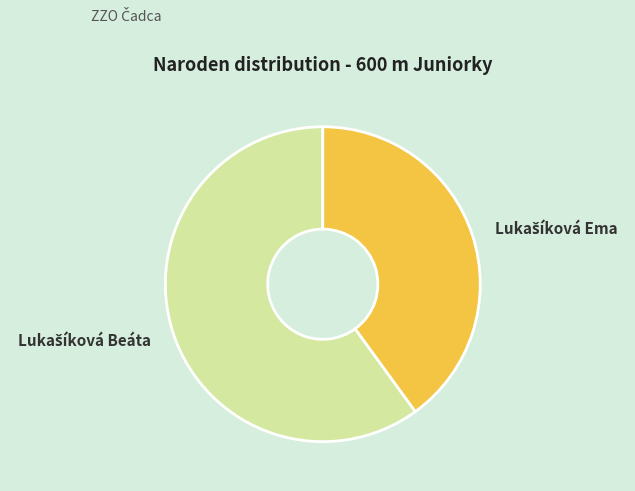

Does any single category account for the majority?

Yes